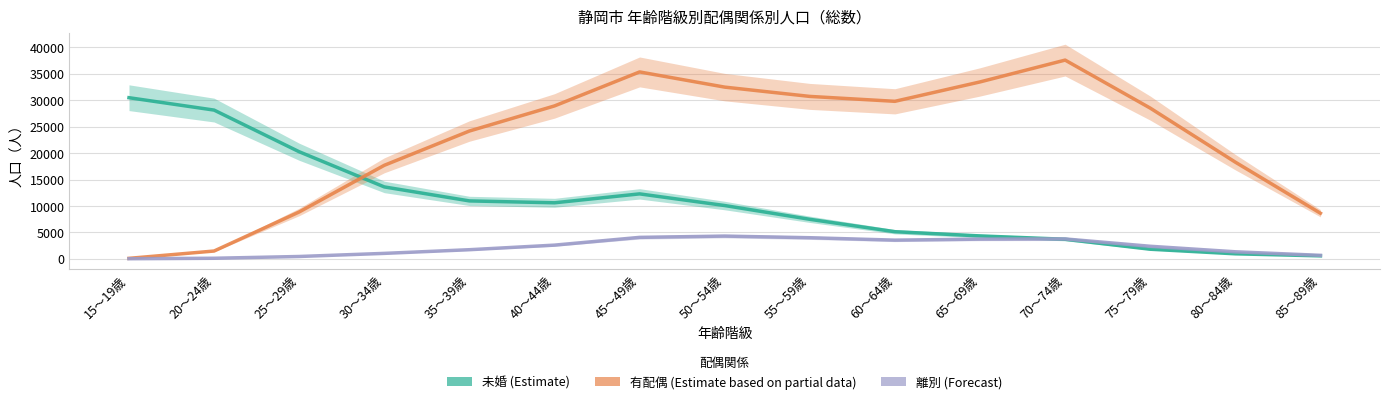

What is the approximate value of 未婚 at 30～34歳?

13596